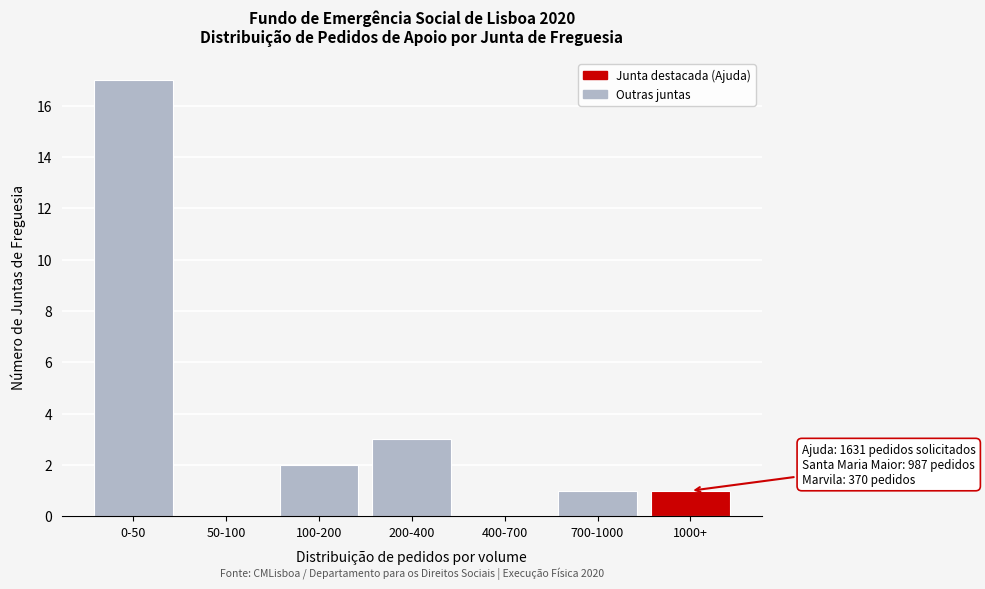

Reading left to right, transcribe all the data shown in this chart.

0-50=17	50-100=0	100-200=2	200-400=3	400-700=0	700-1000=1	1000+=1